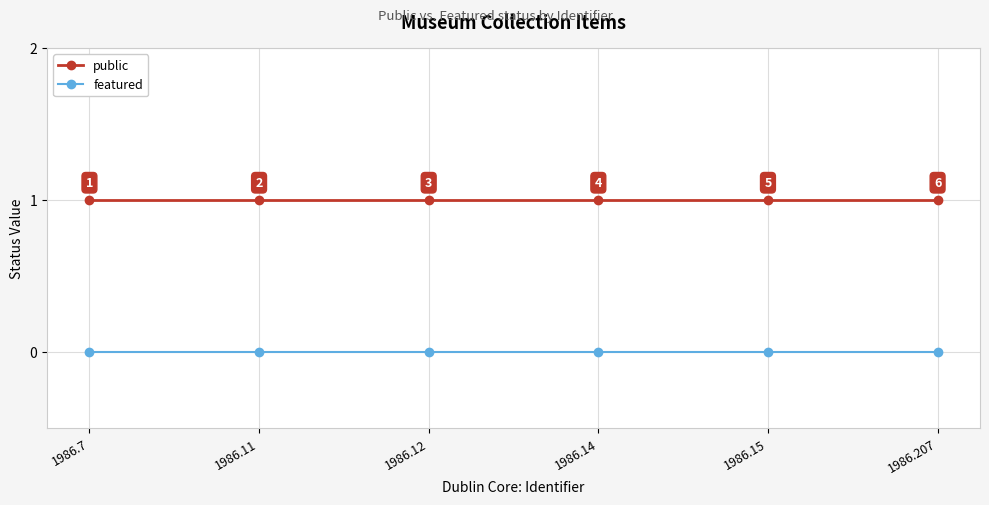

True or false: featured has more than 2 interior local peaks.

False